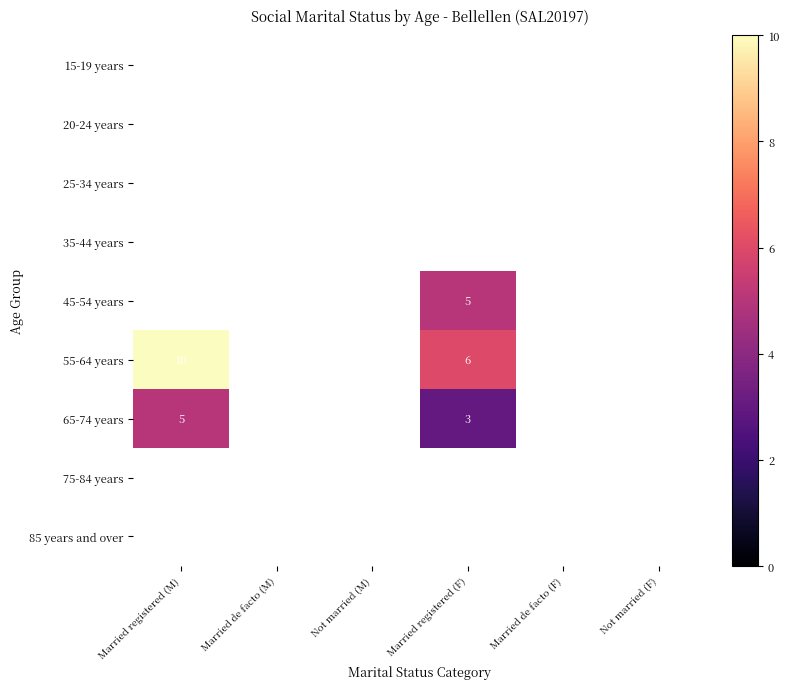

What is the smallest value displayed?

3.0